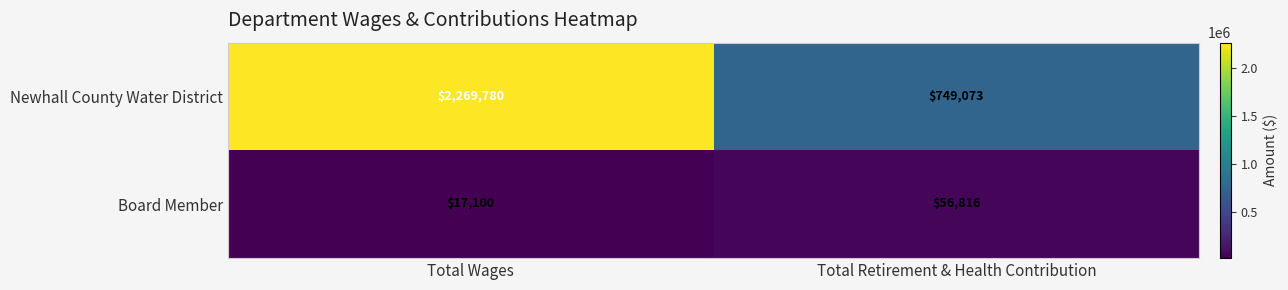

Read the Newhall County Water District value at Total Wages.

2269780